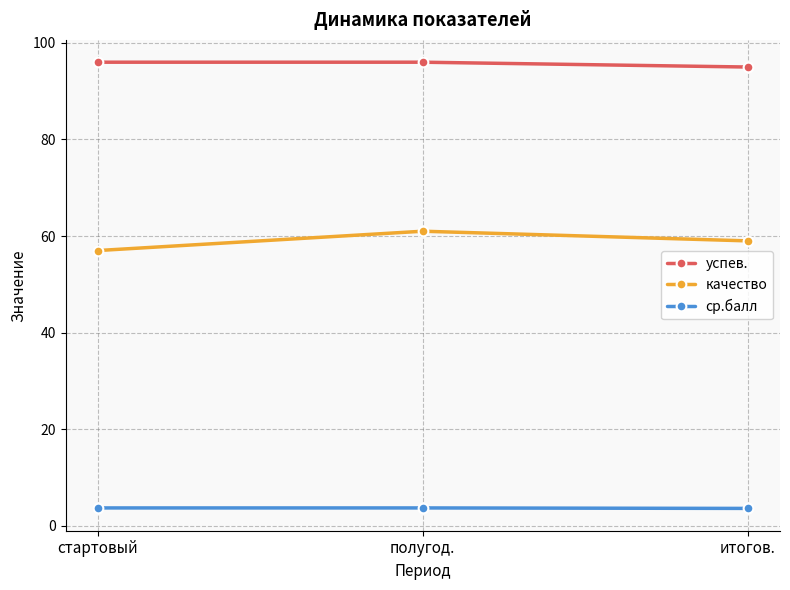

Rank the series by their maximum value, from lowest to highest.

ср.балл, качество, успев.